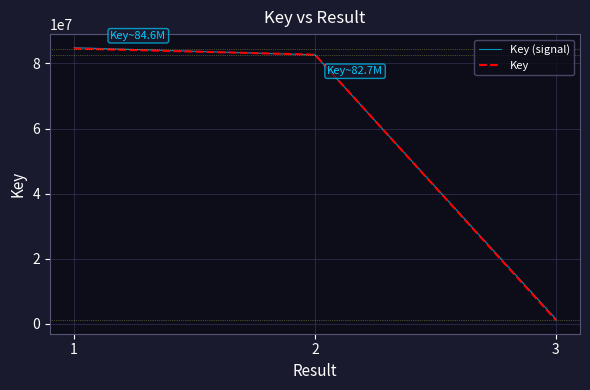

What is the total value across all series at 3?

2559508.3